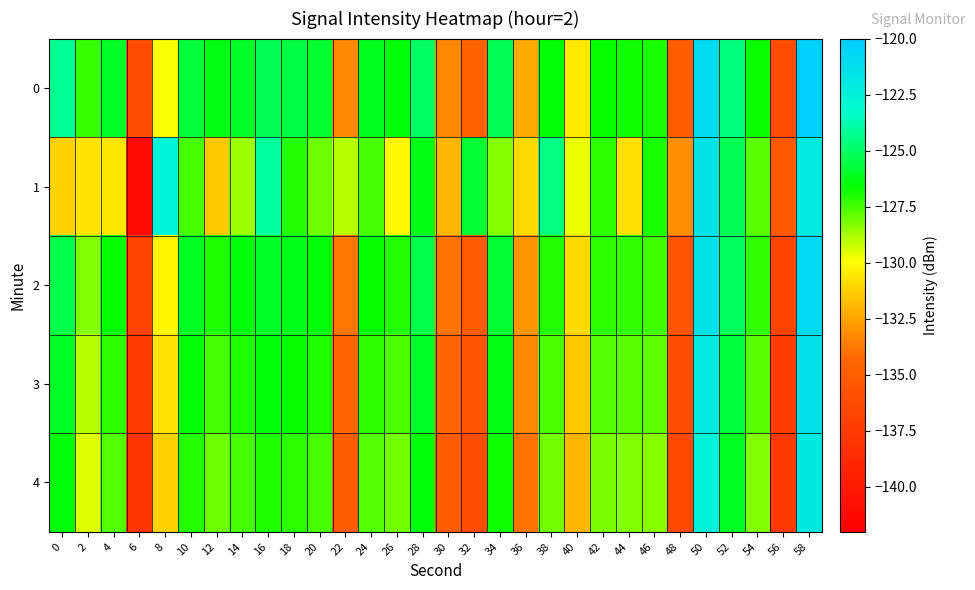

What is the spread (max minus min) of values at 58?

1.7